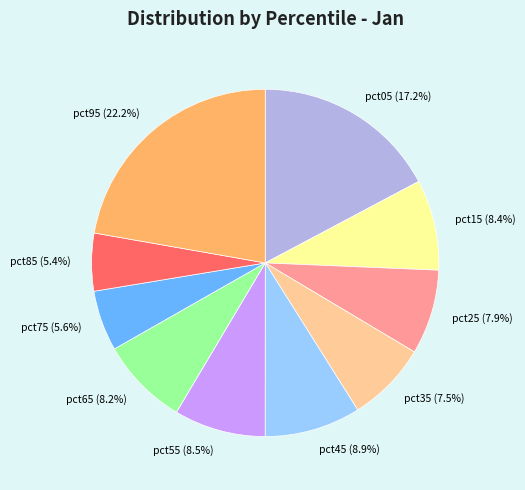

Between pct05 and pct85, which is larger?

pct05